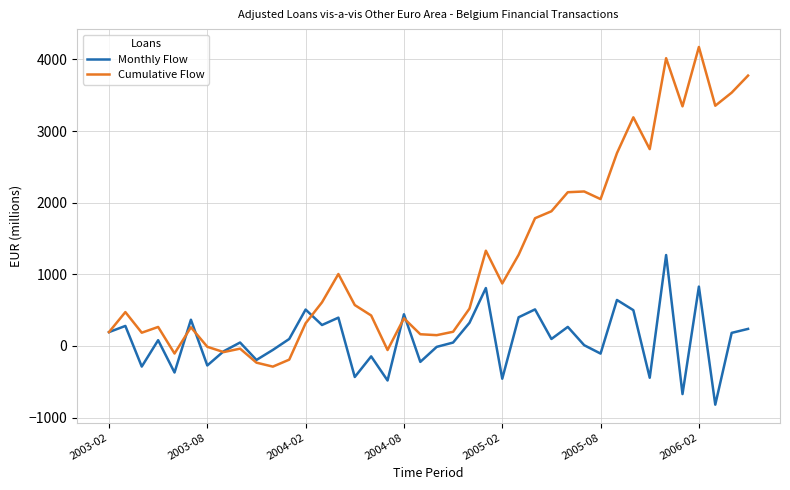

Which series has the largest total across all categories?

Cumulative Flow